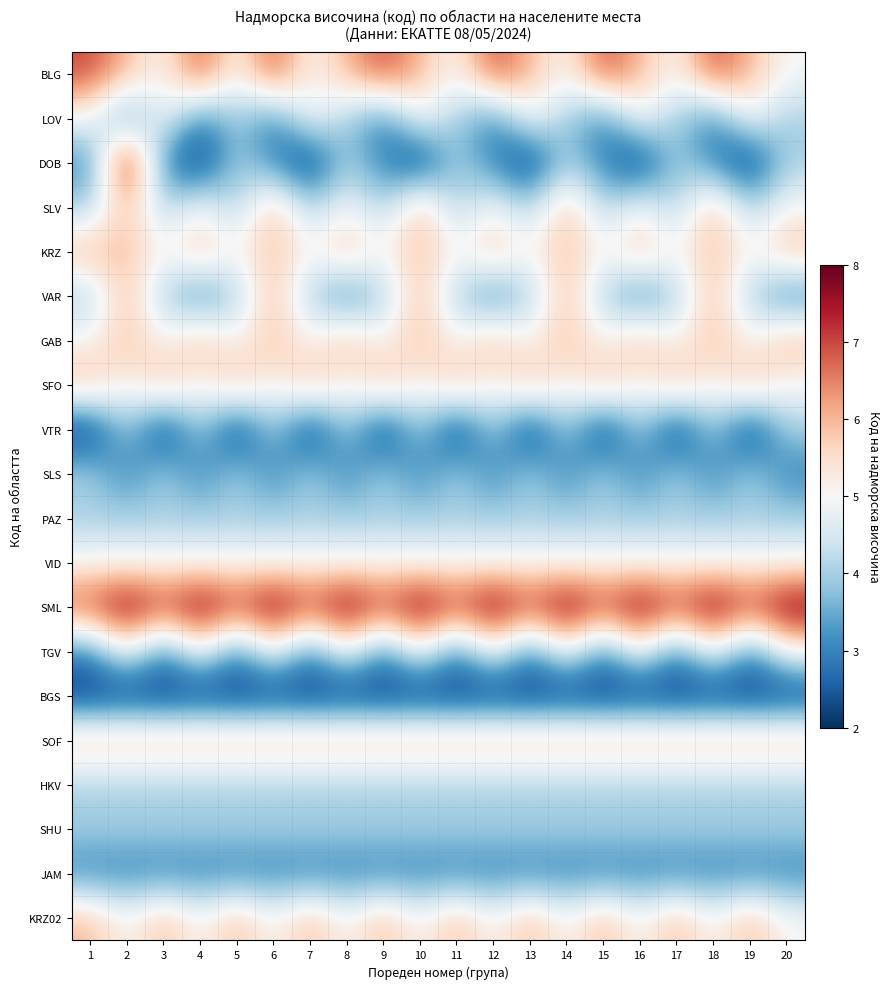

Which series changed the most between 6 and 18?

BLG